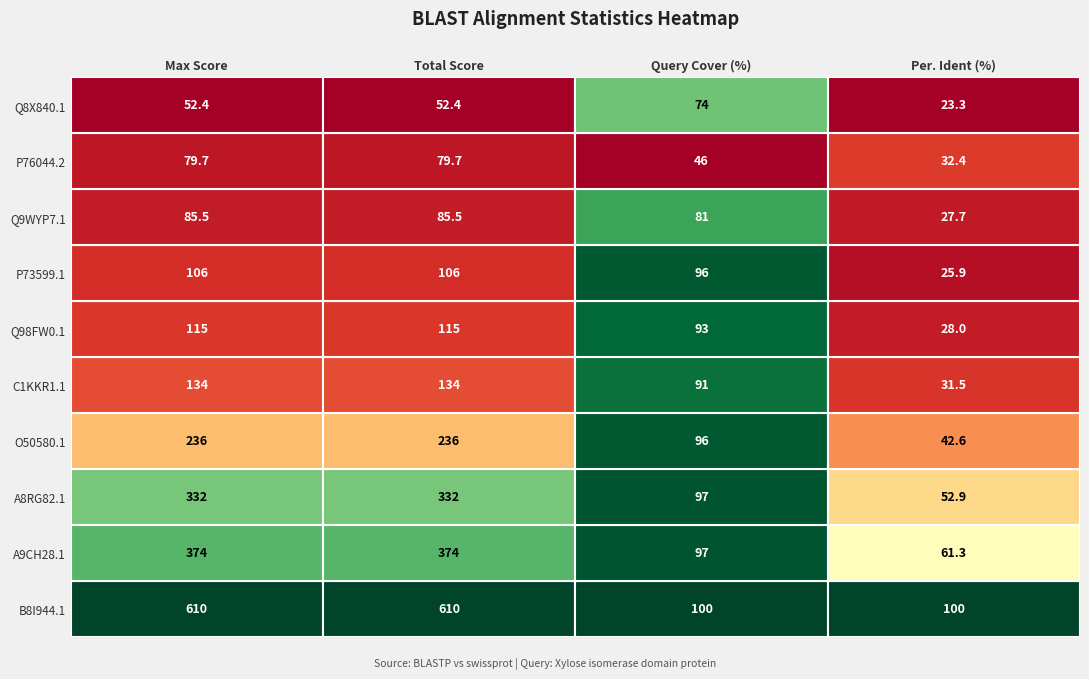

The value of P76044.2 at 0 is 79.7. True or false?

True